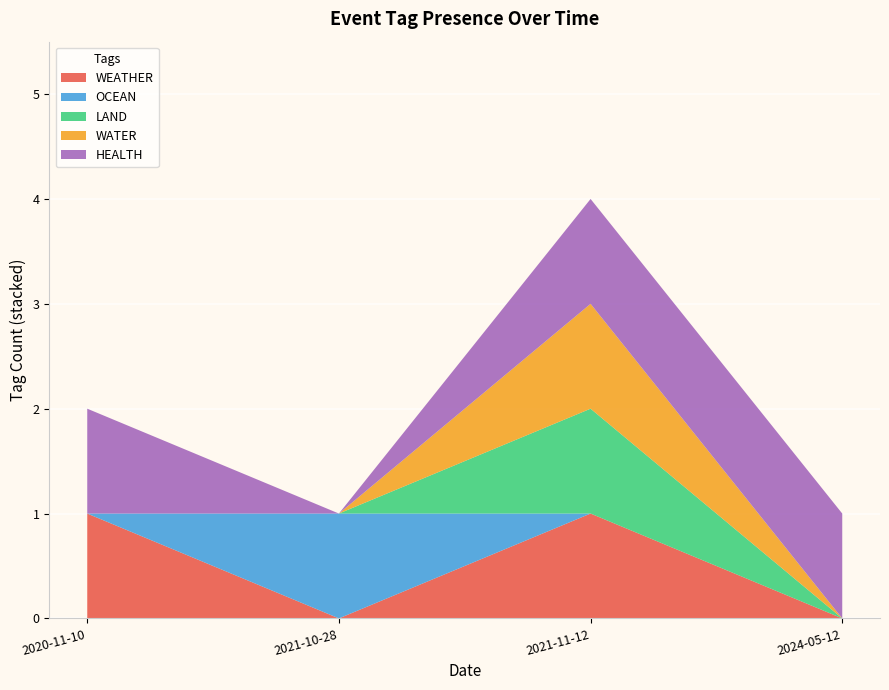

Reading left to right, extract all data points from this chart.

WEATHER: 2024-05-12=0	2020-11-10=1	2021-10-28=0	2021-11-12=1
OCEAN: 2024-05-12=0	2020-11-10=0	2021-10-28=1	2021-11-12=0
LAND: 2024-05-12=0	2020-11-10=0	2021-10-28=0	2021-11-12=1
WATER: 2024-05-12=0	2020-11-10=0	2021-10-28=0	2021-11-12=1
HEALTH: 2024-05-12=1	2020-11-10=1	2021-10-28=0	2021-11-12=1